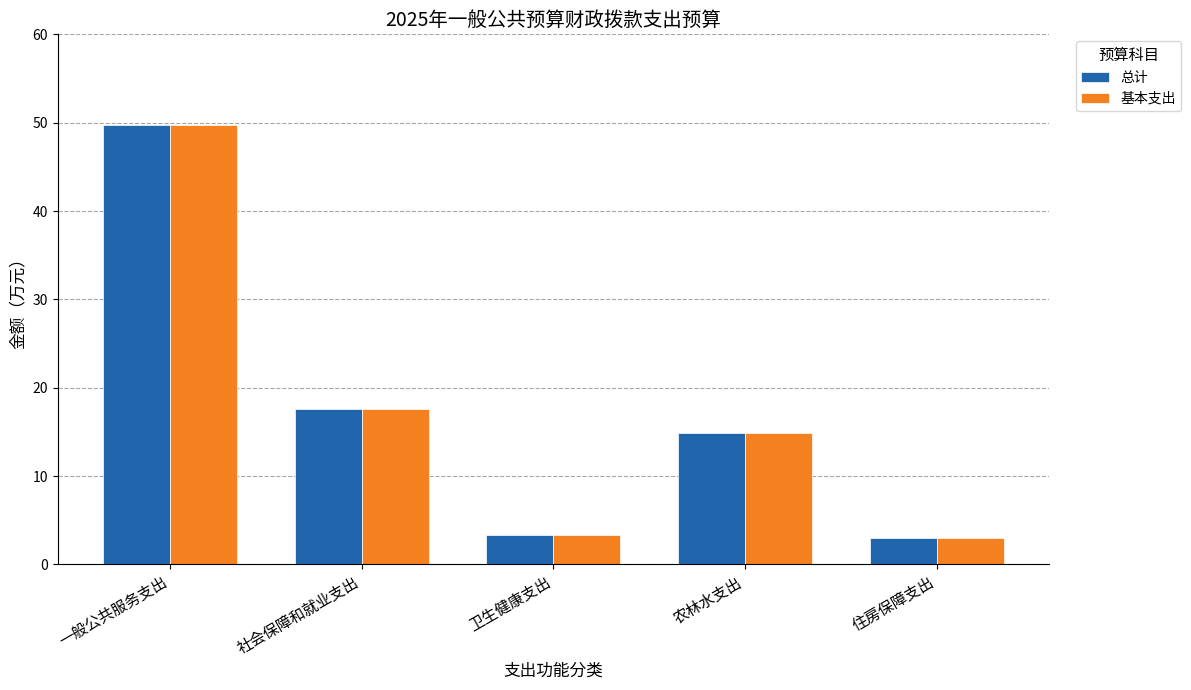

Reading right to left, transcribe all the data shown in this chart.

总计: 住房保障支出=2.9	农林水支出=14.9	卫生健康支出=3.4	社会保障和就业支出=17.6	一般公共服务支出=49.7
基本支出: 住房保障支出=2.9	农林水支出=14.9	卫生健康支出=3.4	社会保障和就业支出=17.6	一般公共服务支出=49.7